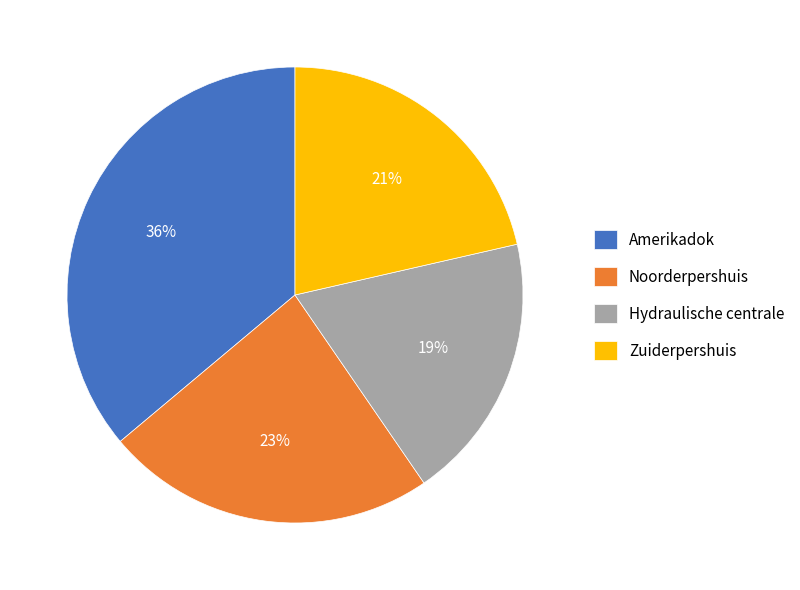

Is there a majority slice in this chart?

No